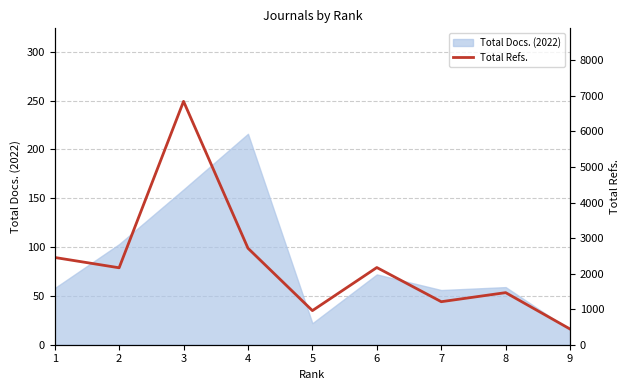

The value of Total Docs. (2022) at 6 is 72. True or false?

True